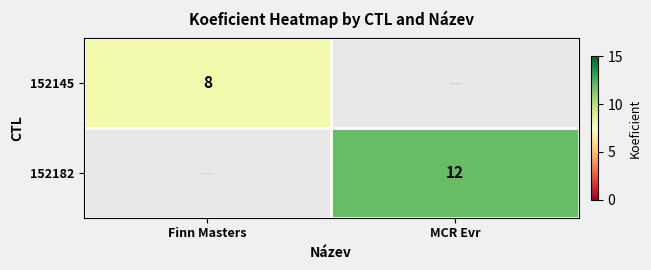

True or false: 152182 has a value of 19 at MCR Evr.

False